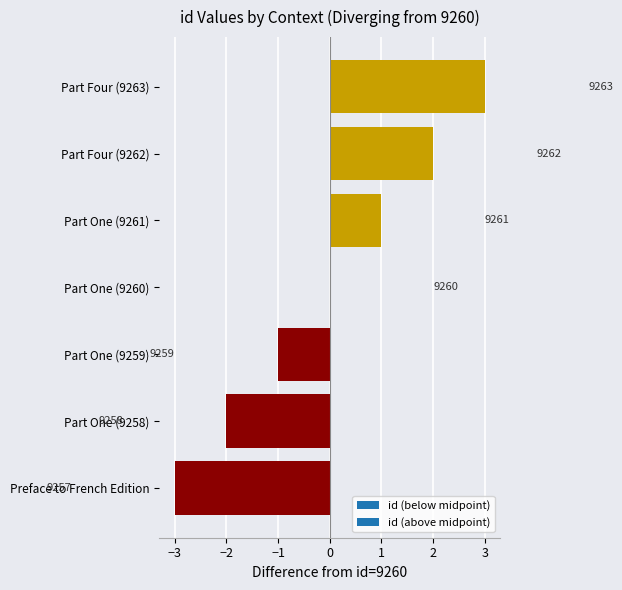

True or false: the data shows -3 at Part One (9258).

False